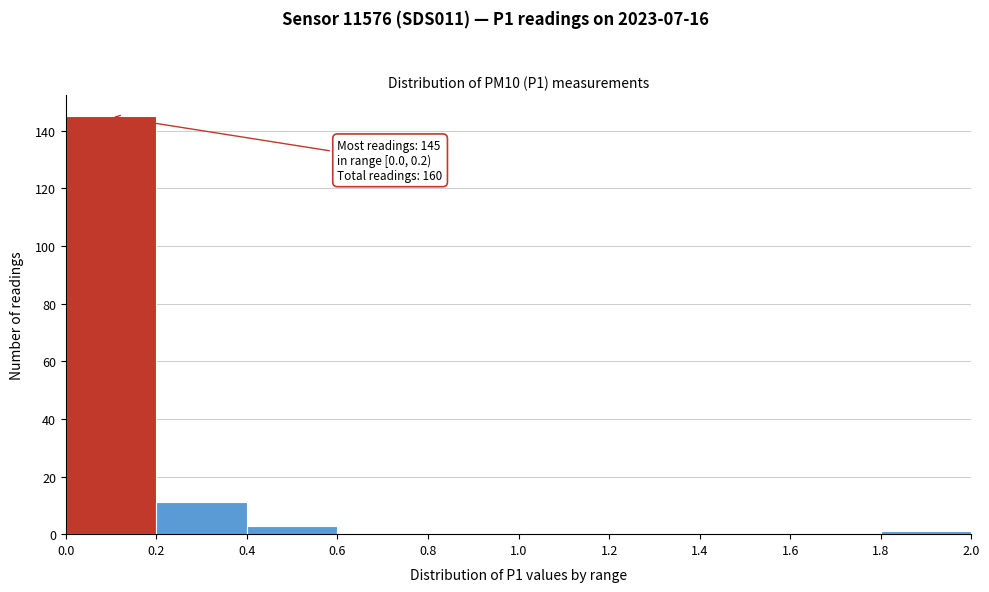

Which range on the x-axis has the tallest bar?

0.0 to 0.2